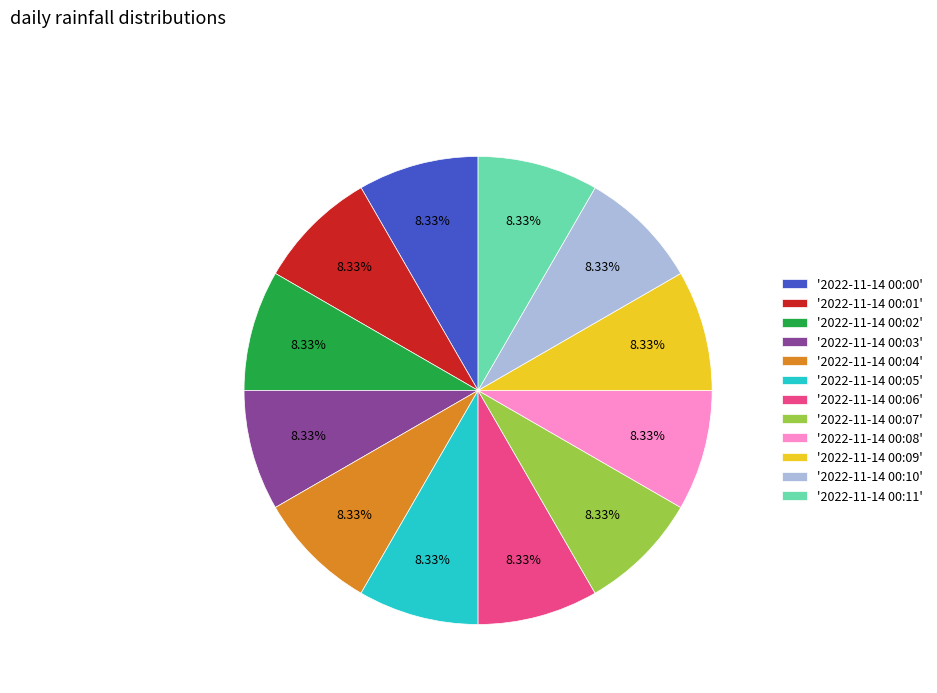

Is the sum of '2022-11-14 00:04' and '2022-11-14 00:06' greater than half?

No